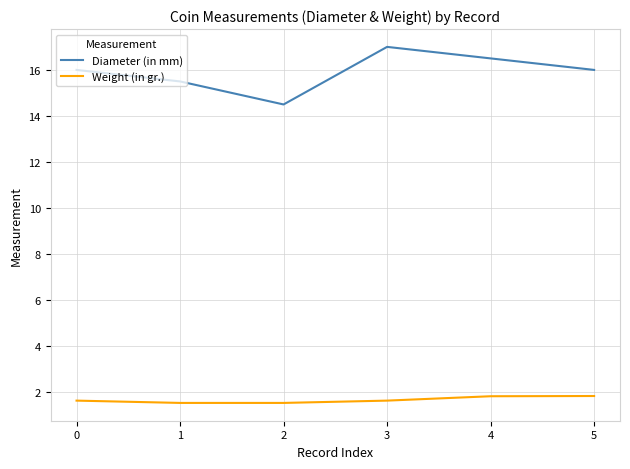

What is the spread (max minus min) of values at 3?

15.4